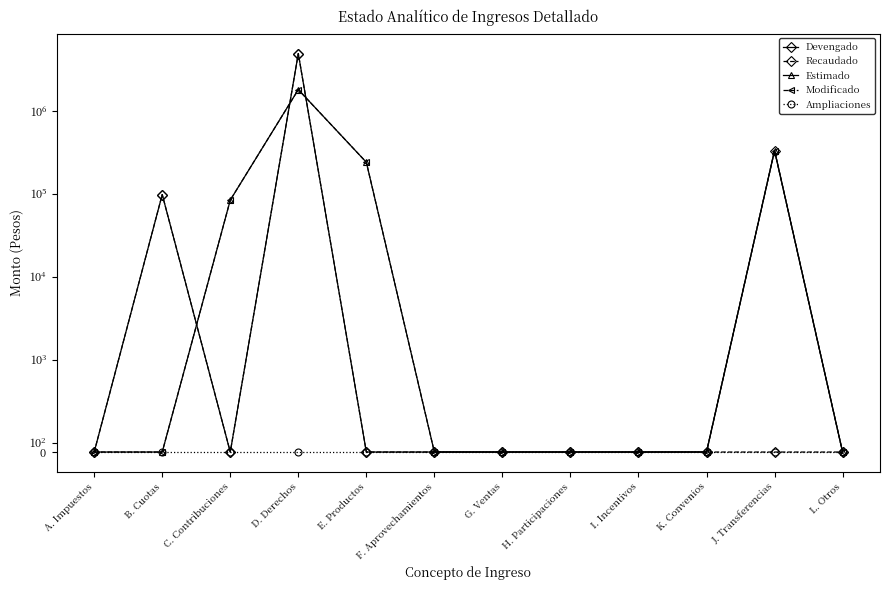

What is the sum of the Estimado values at L. Otros and J. Transferencias?

333956.7